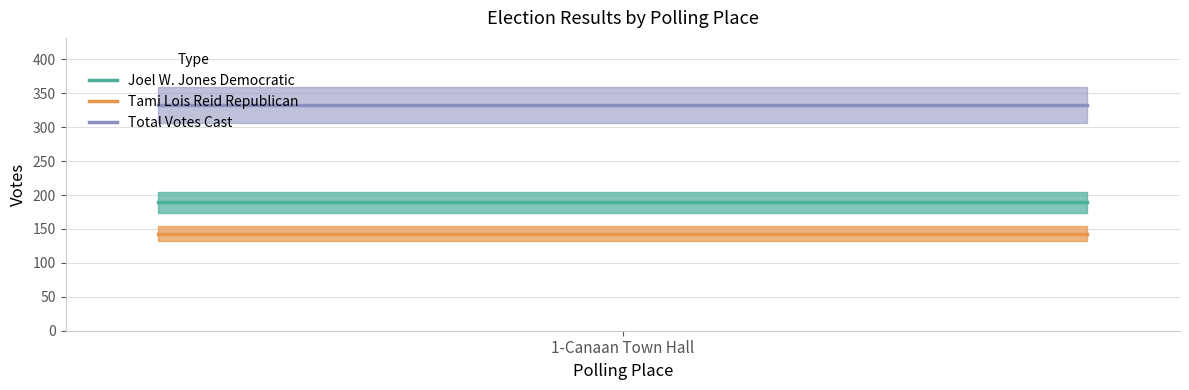

Rank the series at 1 from highest to lowest value.

Total Votes Cast, Joel W. Jones Democratic, Tami Lois Reid Republican